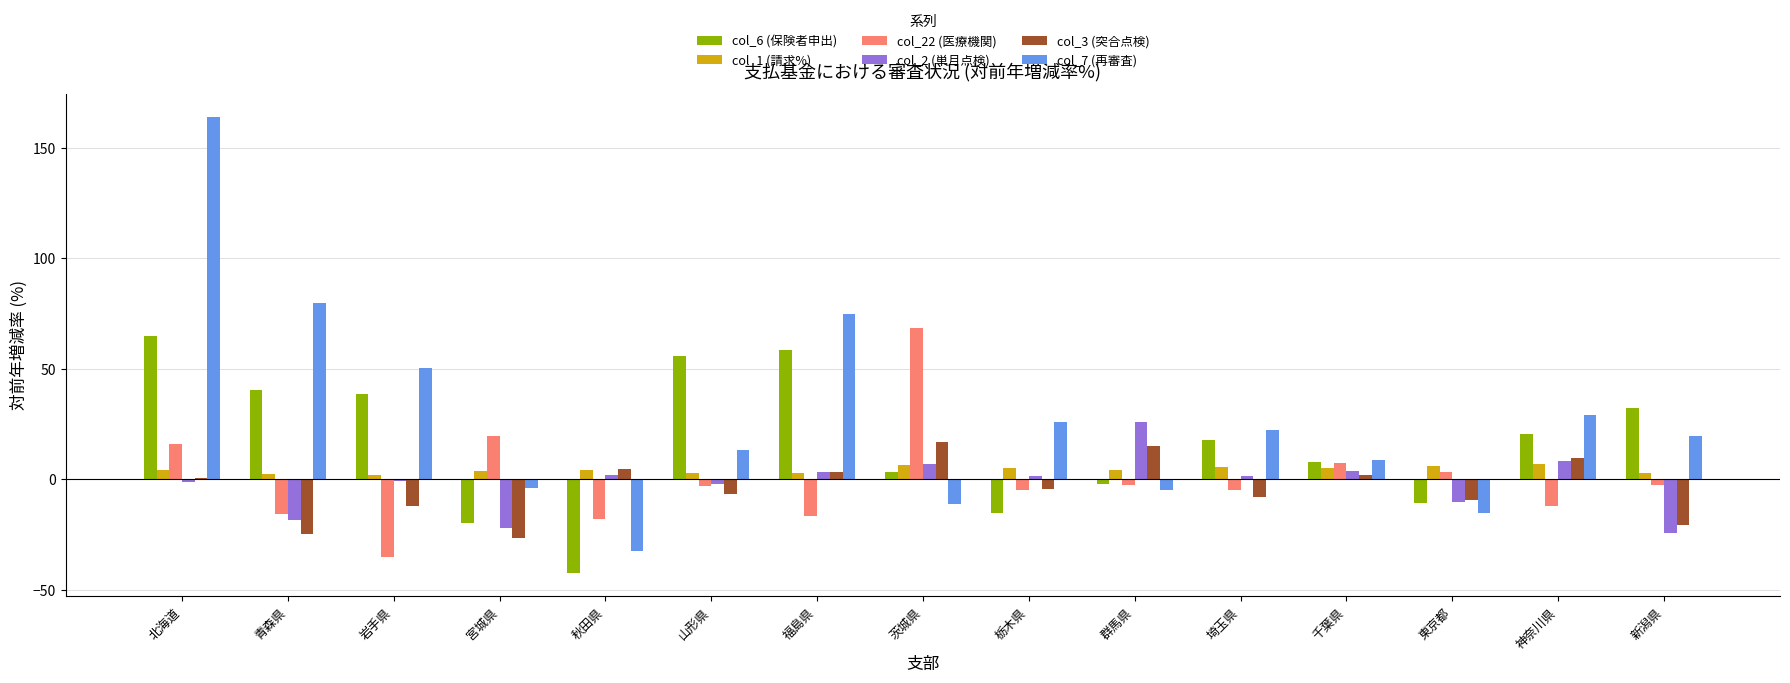

How many groups of bars are there?

15